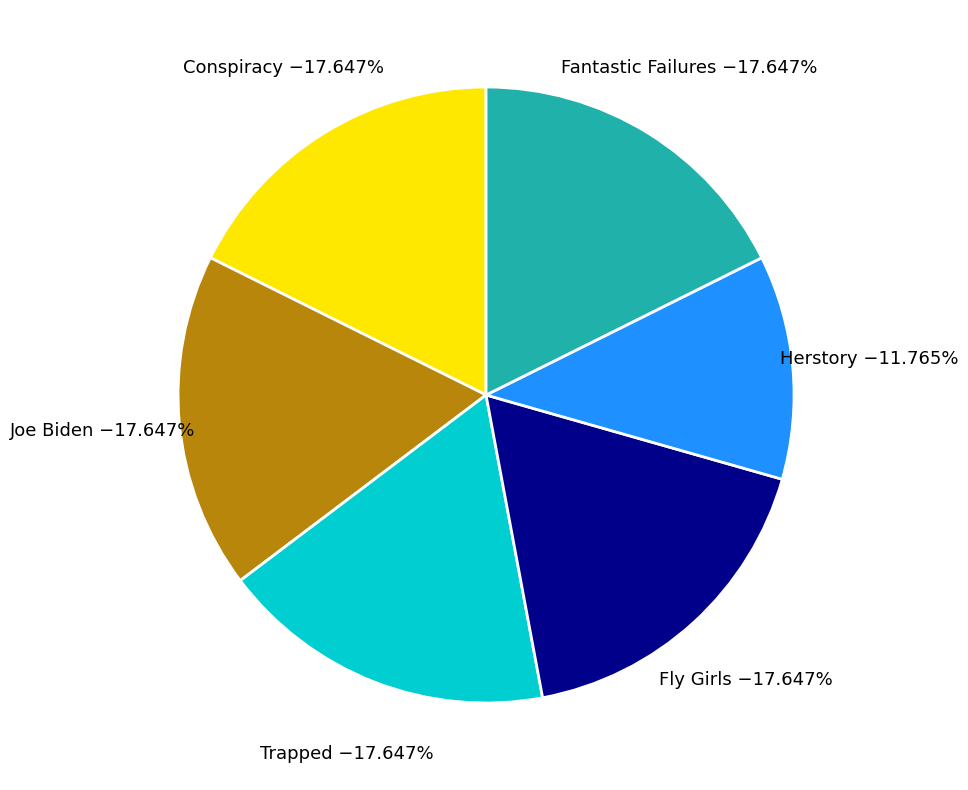

Combined, what portion of the pie is Fly Girls and Herstory?

29.4%